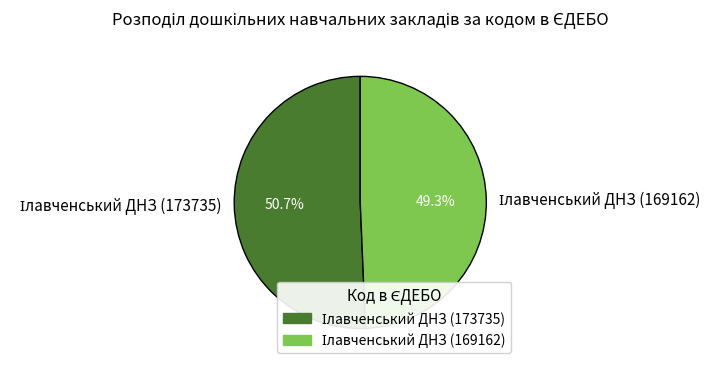

Is there a majority slice in this chart?

Yes